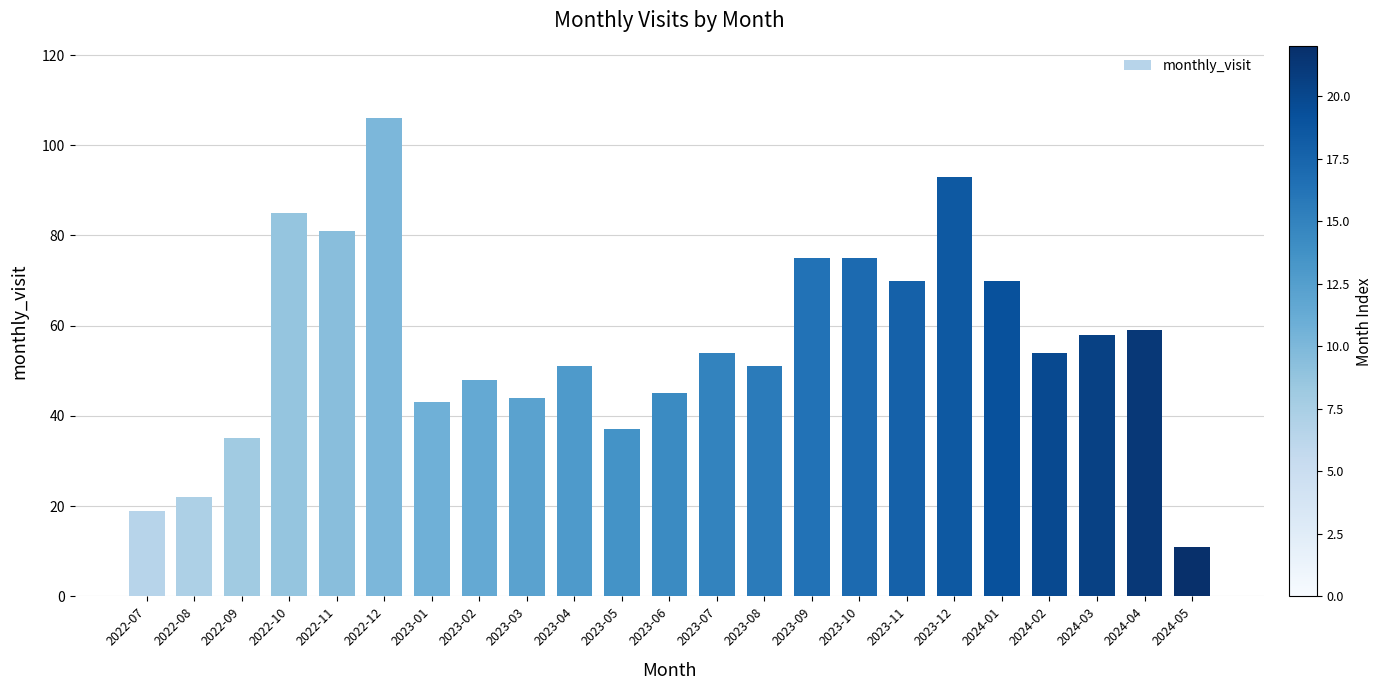

Where does the data first go above 54?

2022-10